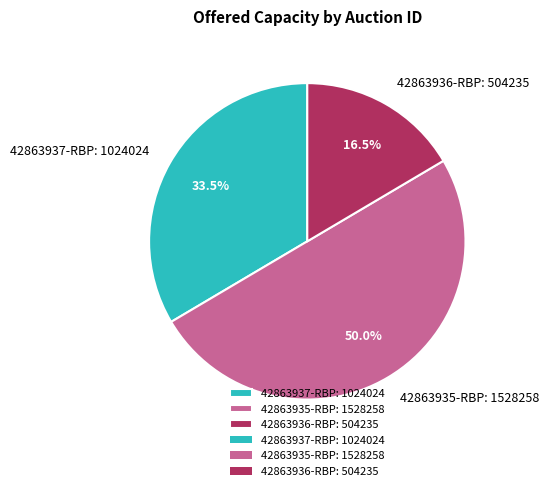

How many segments does this pie chart have?

3